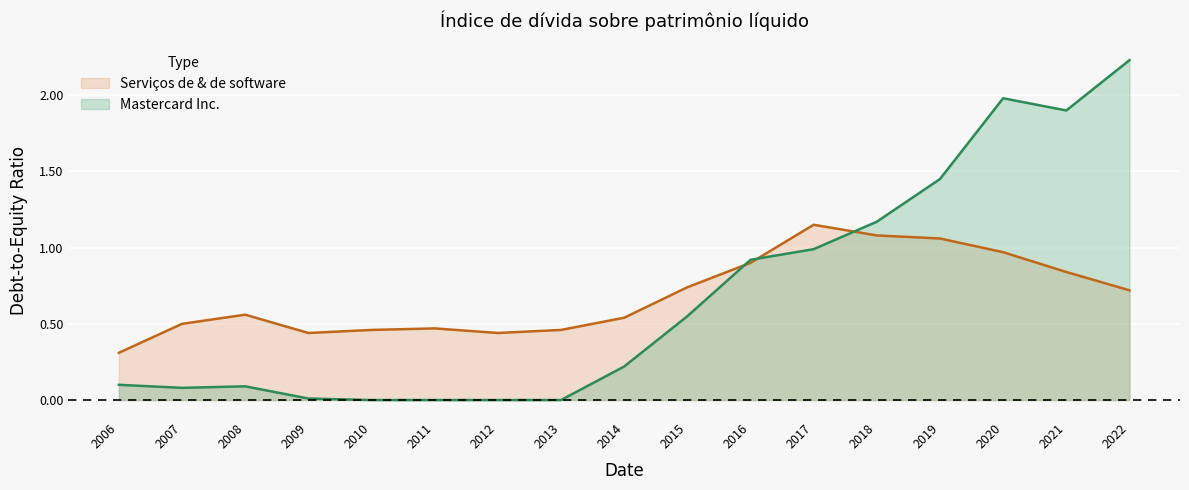

Does the chart display data point markers on the line(s)?

No